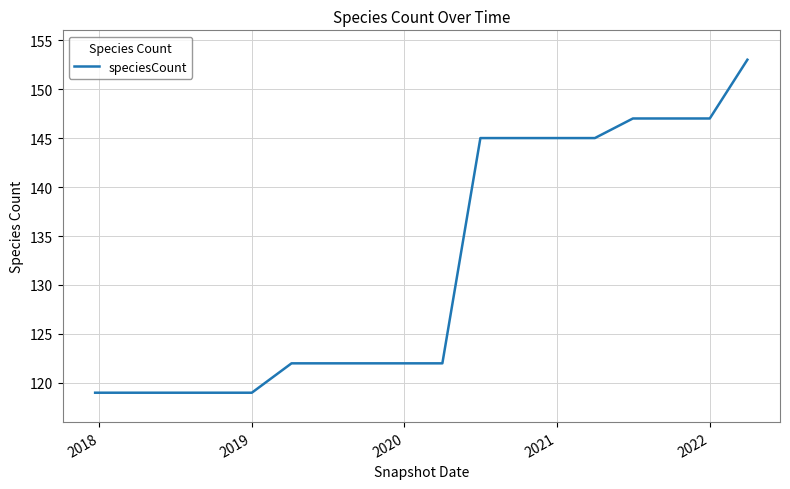

What is the smallest value displayed?

119